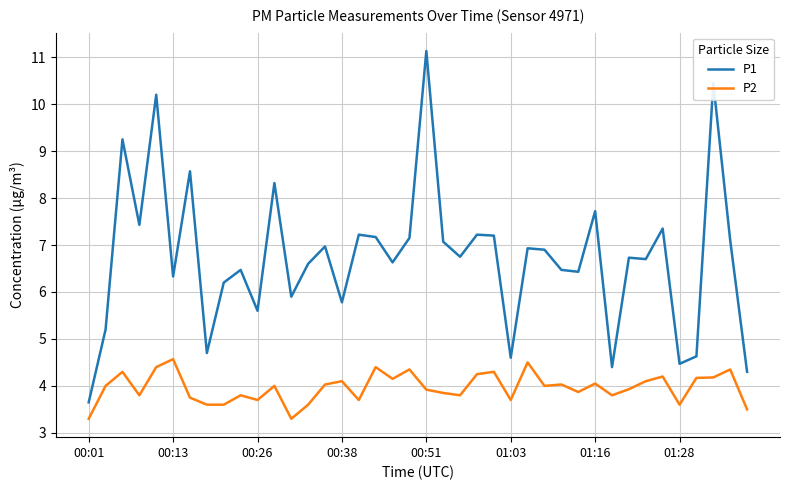

Which series has the widest spread of values?

P1